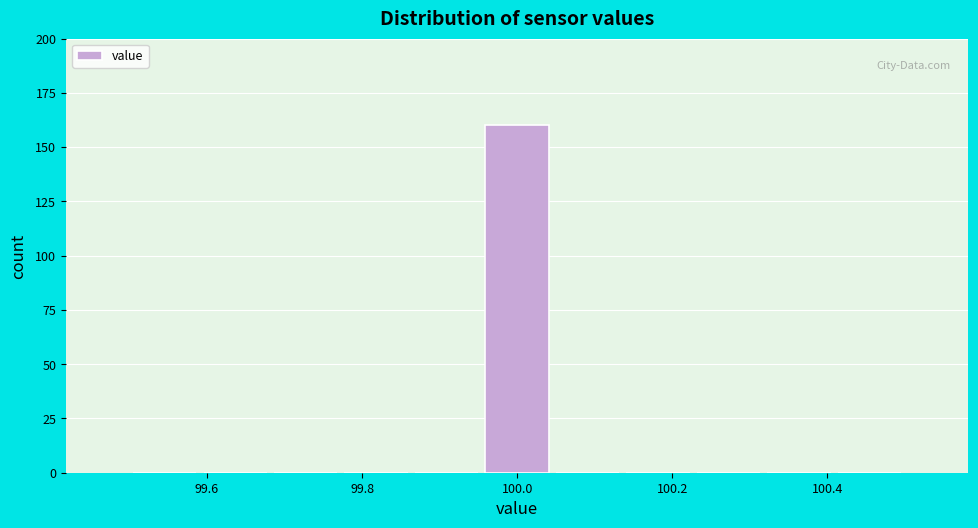

Reading left to right, list every bar in this chart as the range it spans on the x-axis followed by its height. Neither the bar edges nor the heights are printed on the chart, so give them approximately, as read against the axes.

99.50 to 99.60: 0
99.60 to 99.68: 0
99.68 to 99.78: 0
99.78 to 99.86: 0
99.86 to 99.96: 0
99.96 to 100.04: 160
100.04 to 100.14: 0
100.14 to 100.22: 0
100.22 to 100.32: 0
100.32 to 100.40: 0
100.40 to 100.50: 0